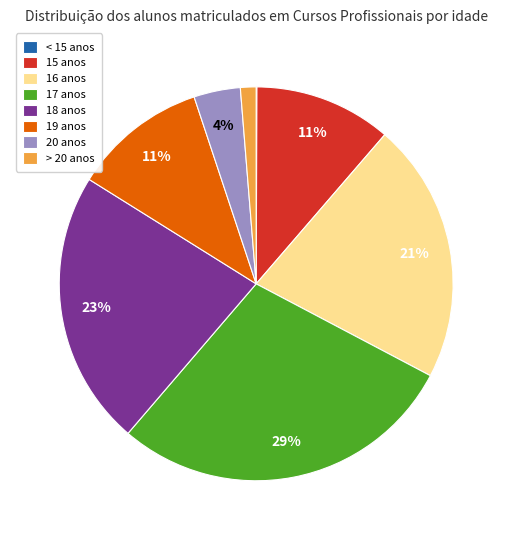

Which slice is the largest?

17 anos